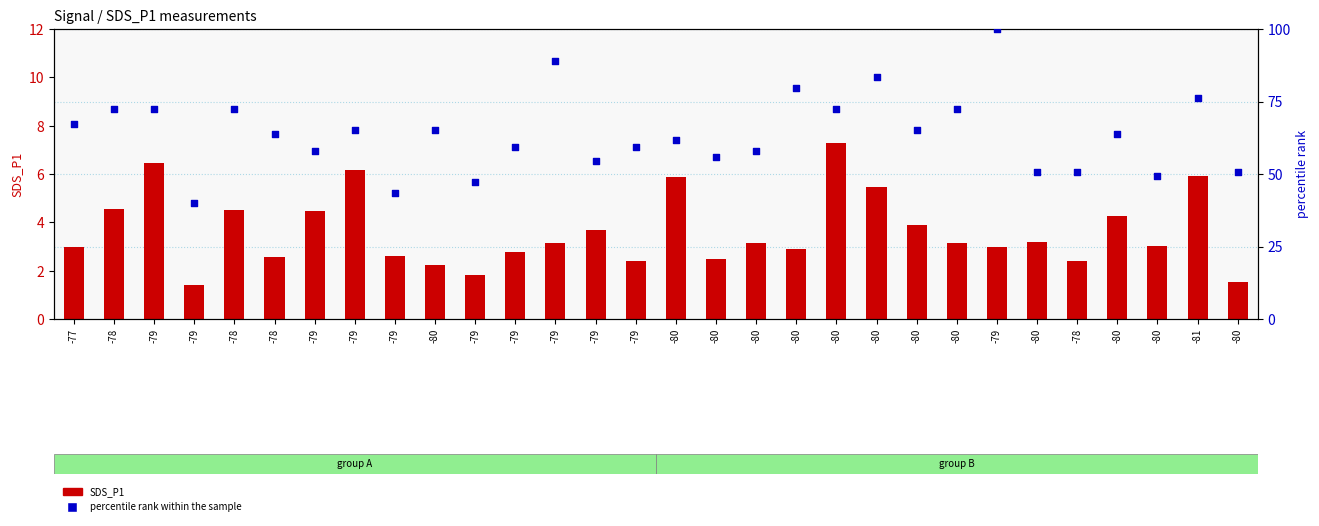

At how many categories does at least one series exceed 94?

1